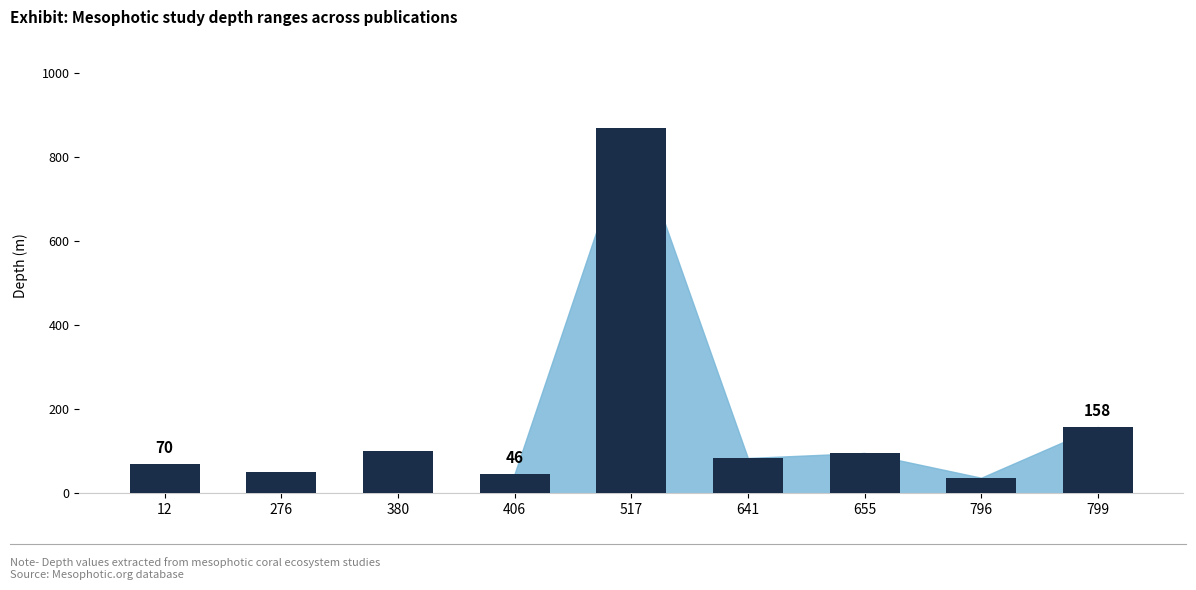

Is the value of max_depth at 380 greater than the value of min_depth at 641?

Yes